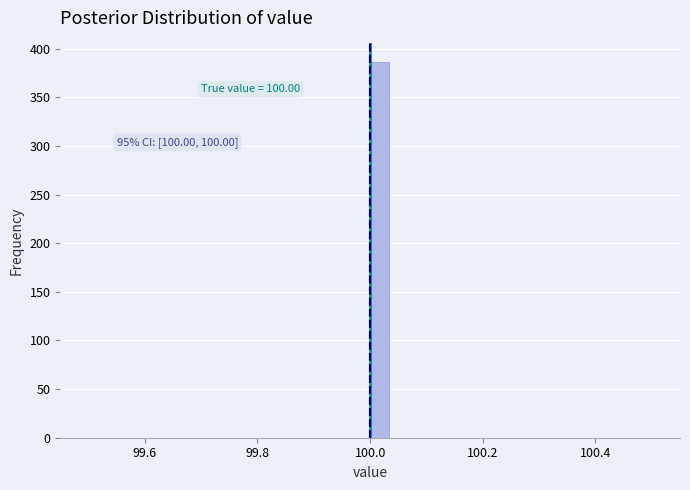

Around what value on the x-axis is the tallest bar? Give the approximate position of its centre, as read against the axis.

100.02